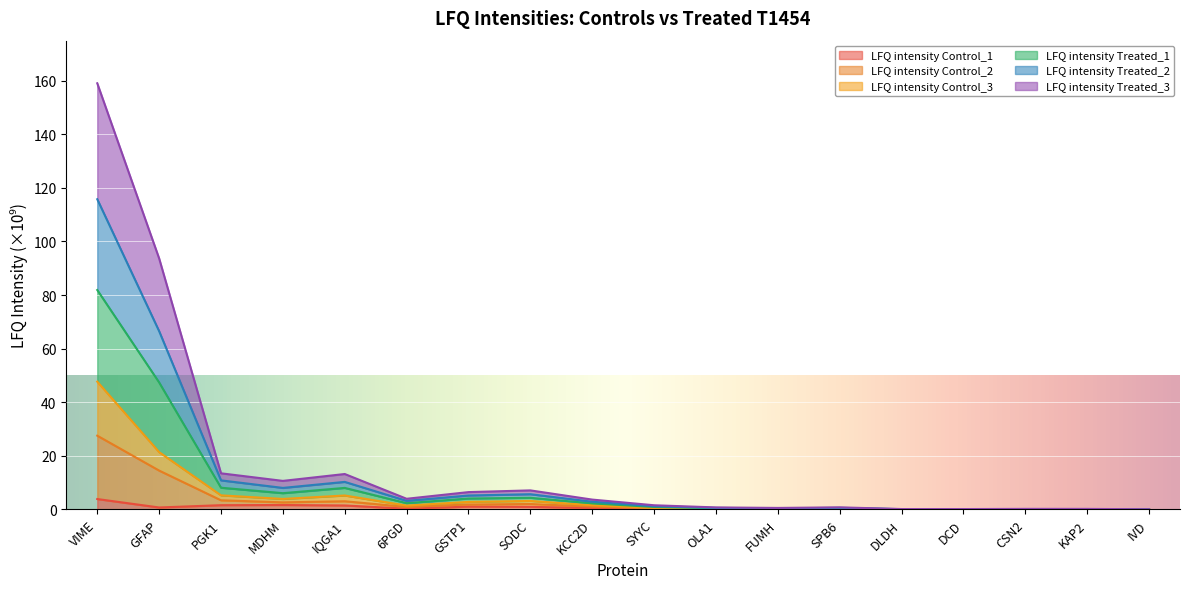

How many distinct data groups are displayed?

6